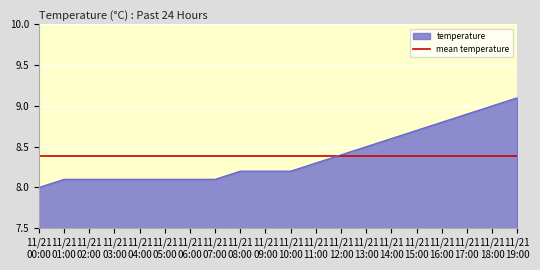

How many lines are shown in the chart?

1